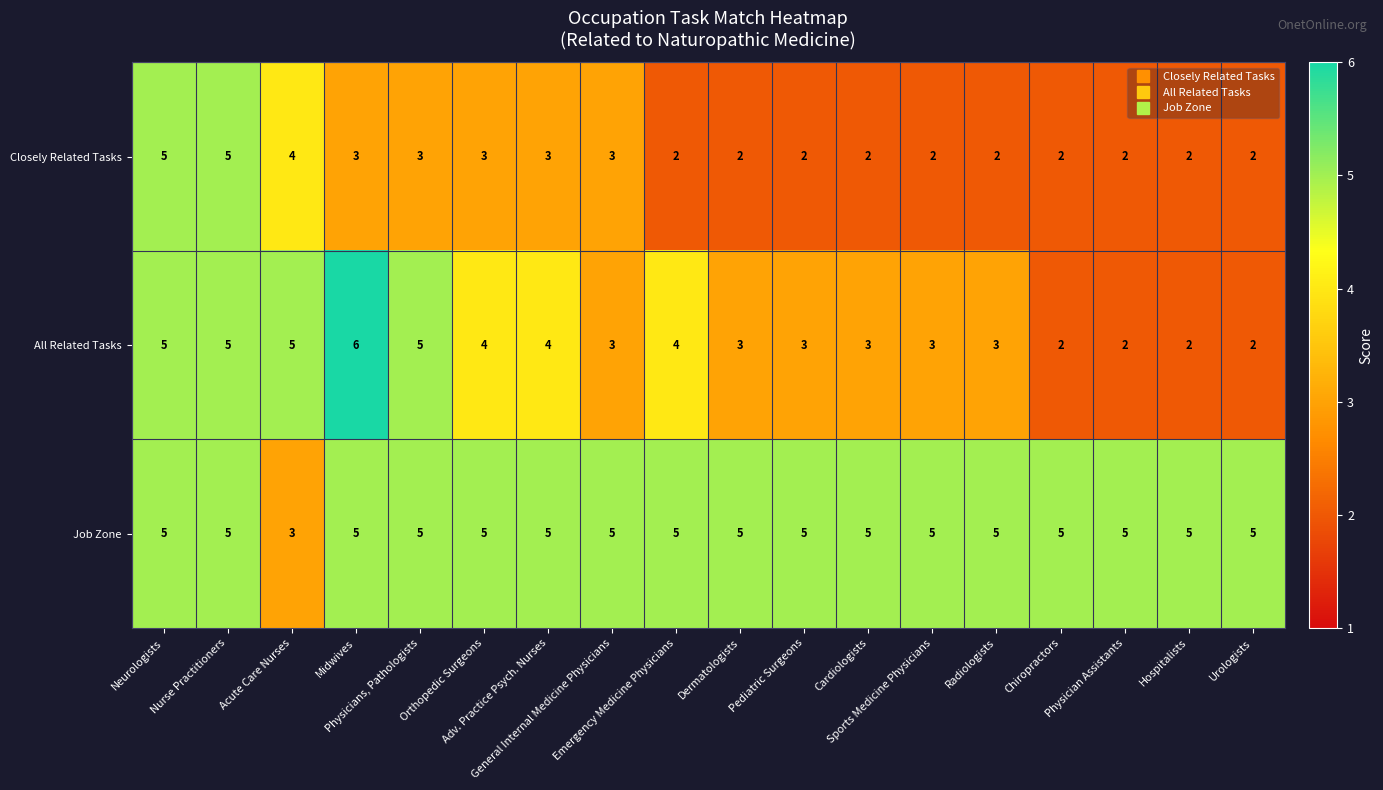

What is the highest value of the Job Zone series?

5